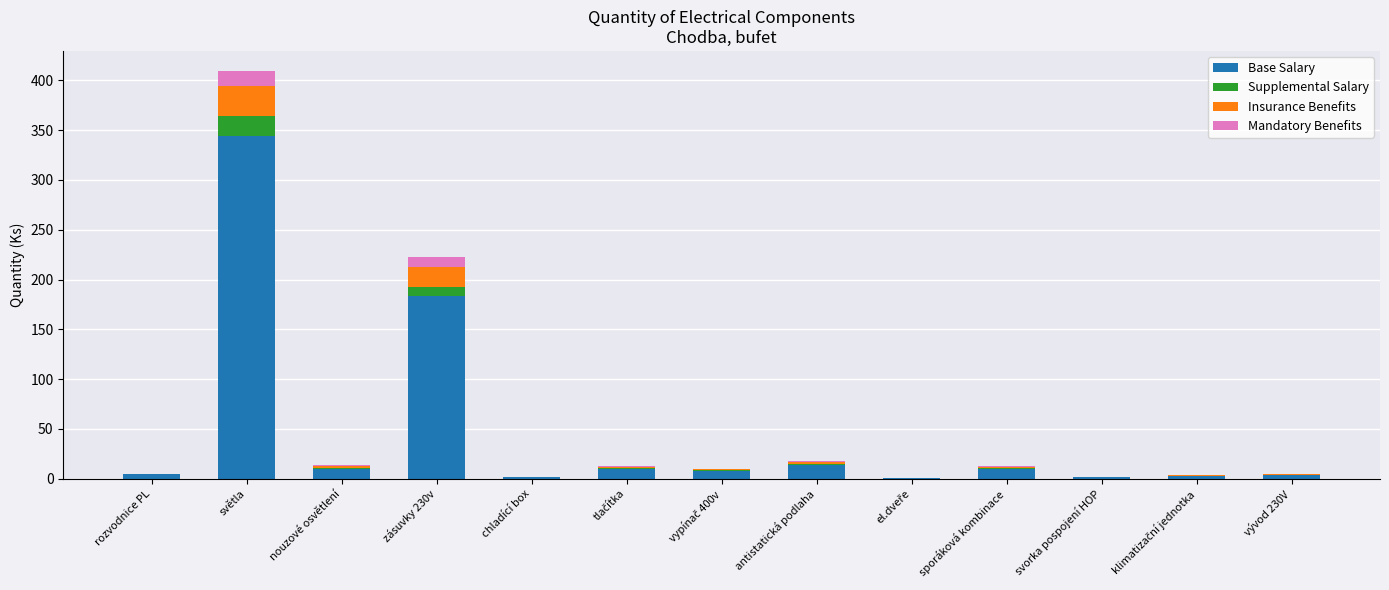

At which category is the sum across all series the highest?

světla